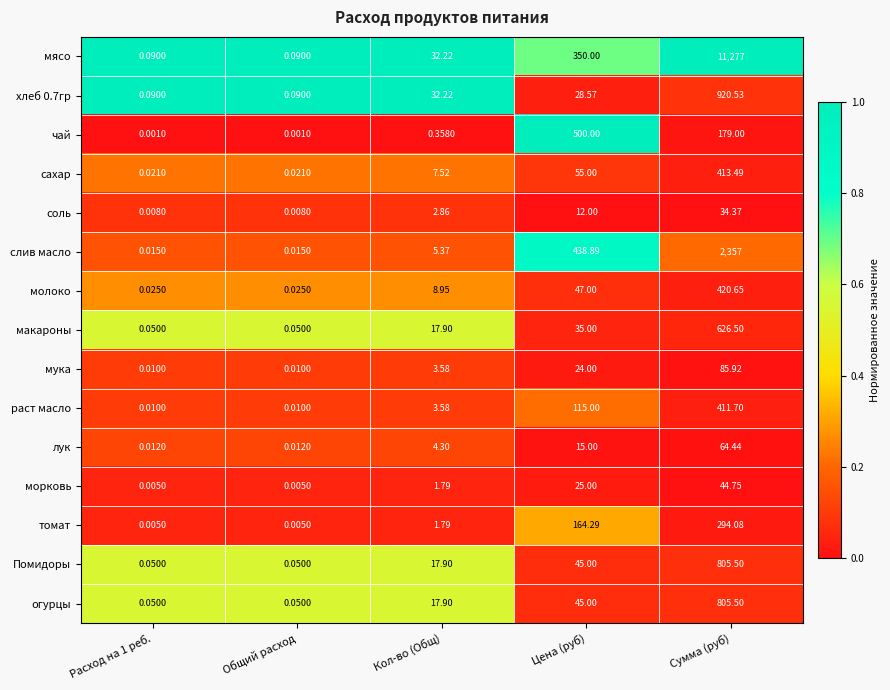

Where is хлеб 0.7гр nearest to the value 460?

Кол-во (Общ)